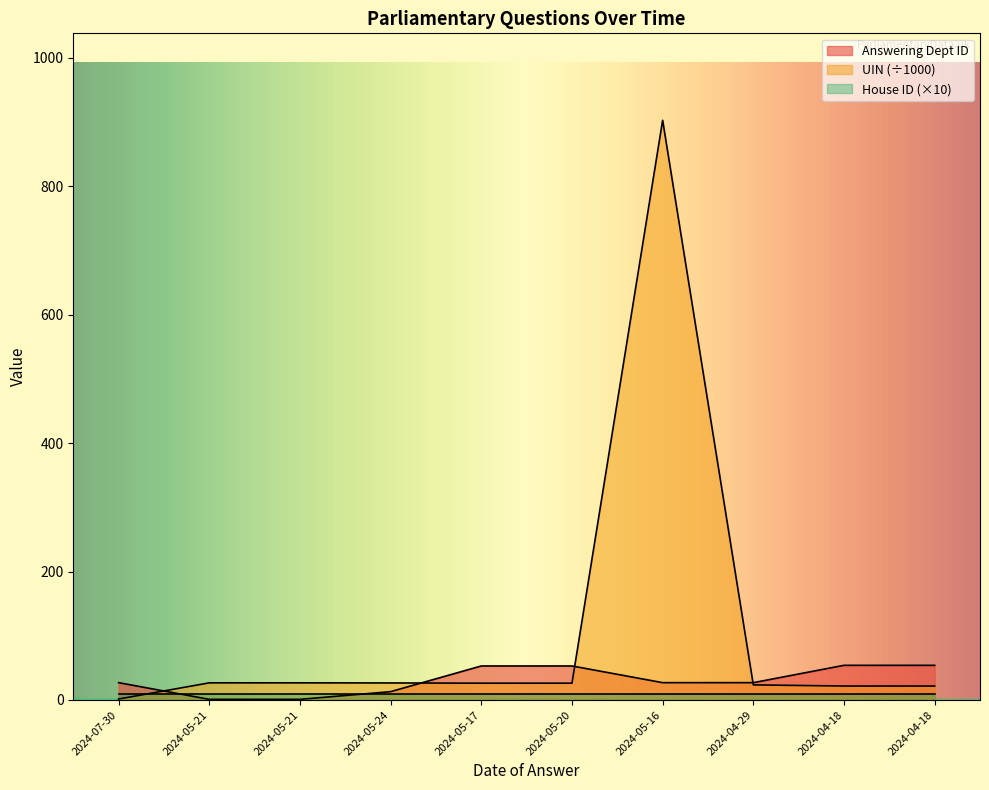

The UIN (scaled) series shows 26.7 at 2024-05-21. True or false?

True